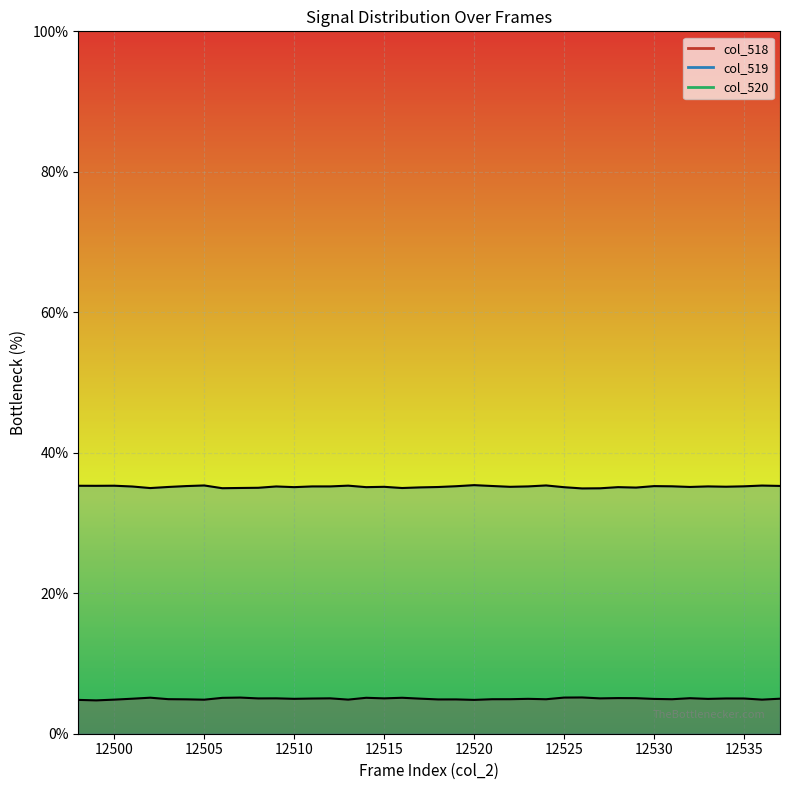

True or false: col_519 line has more than 1 points higher than both neighbors.

True